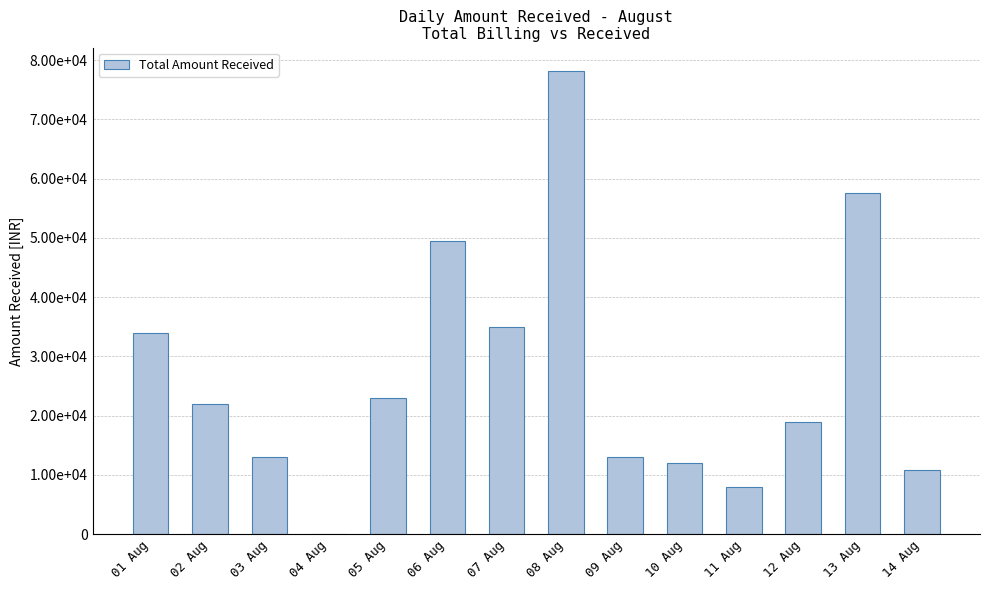

Are the bars grouped side by side (vs. stacked)?

No